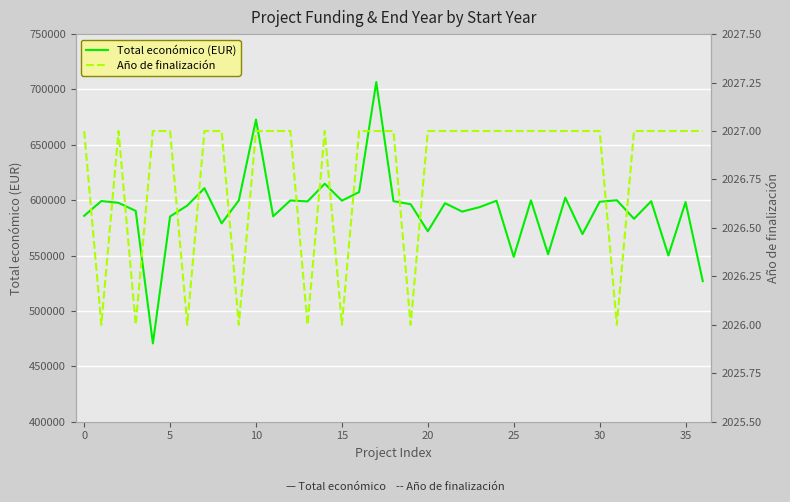

True or false: Total económico (EUR) has a value of 599792 at 12.

True